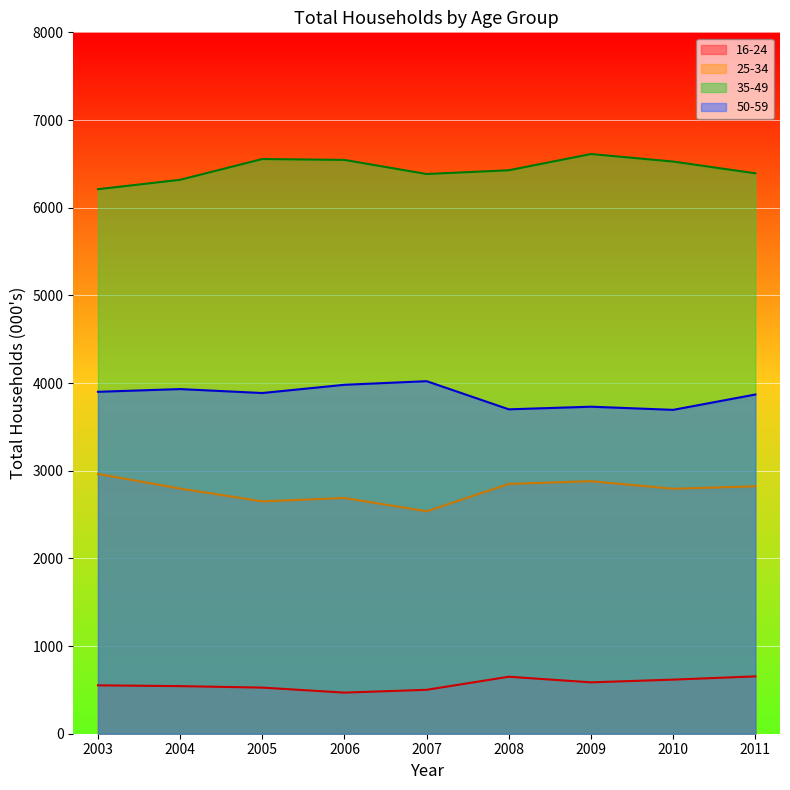

Does the chart display data point markers on the line(s)?

No